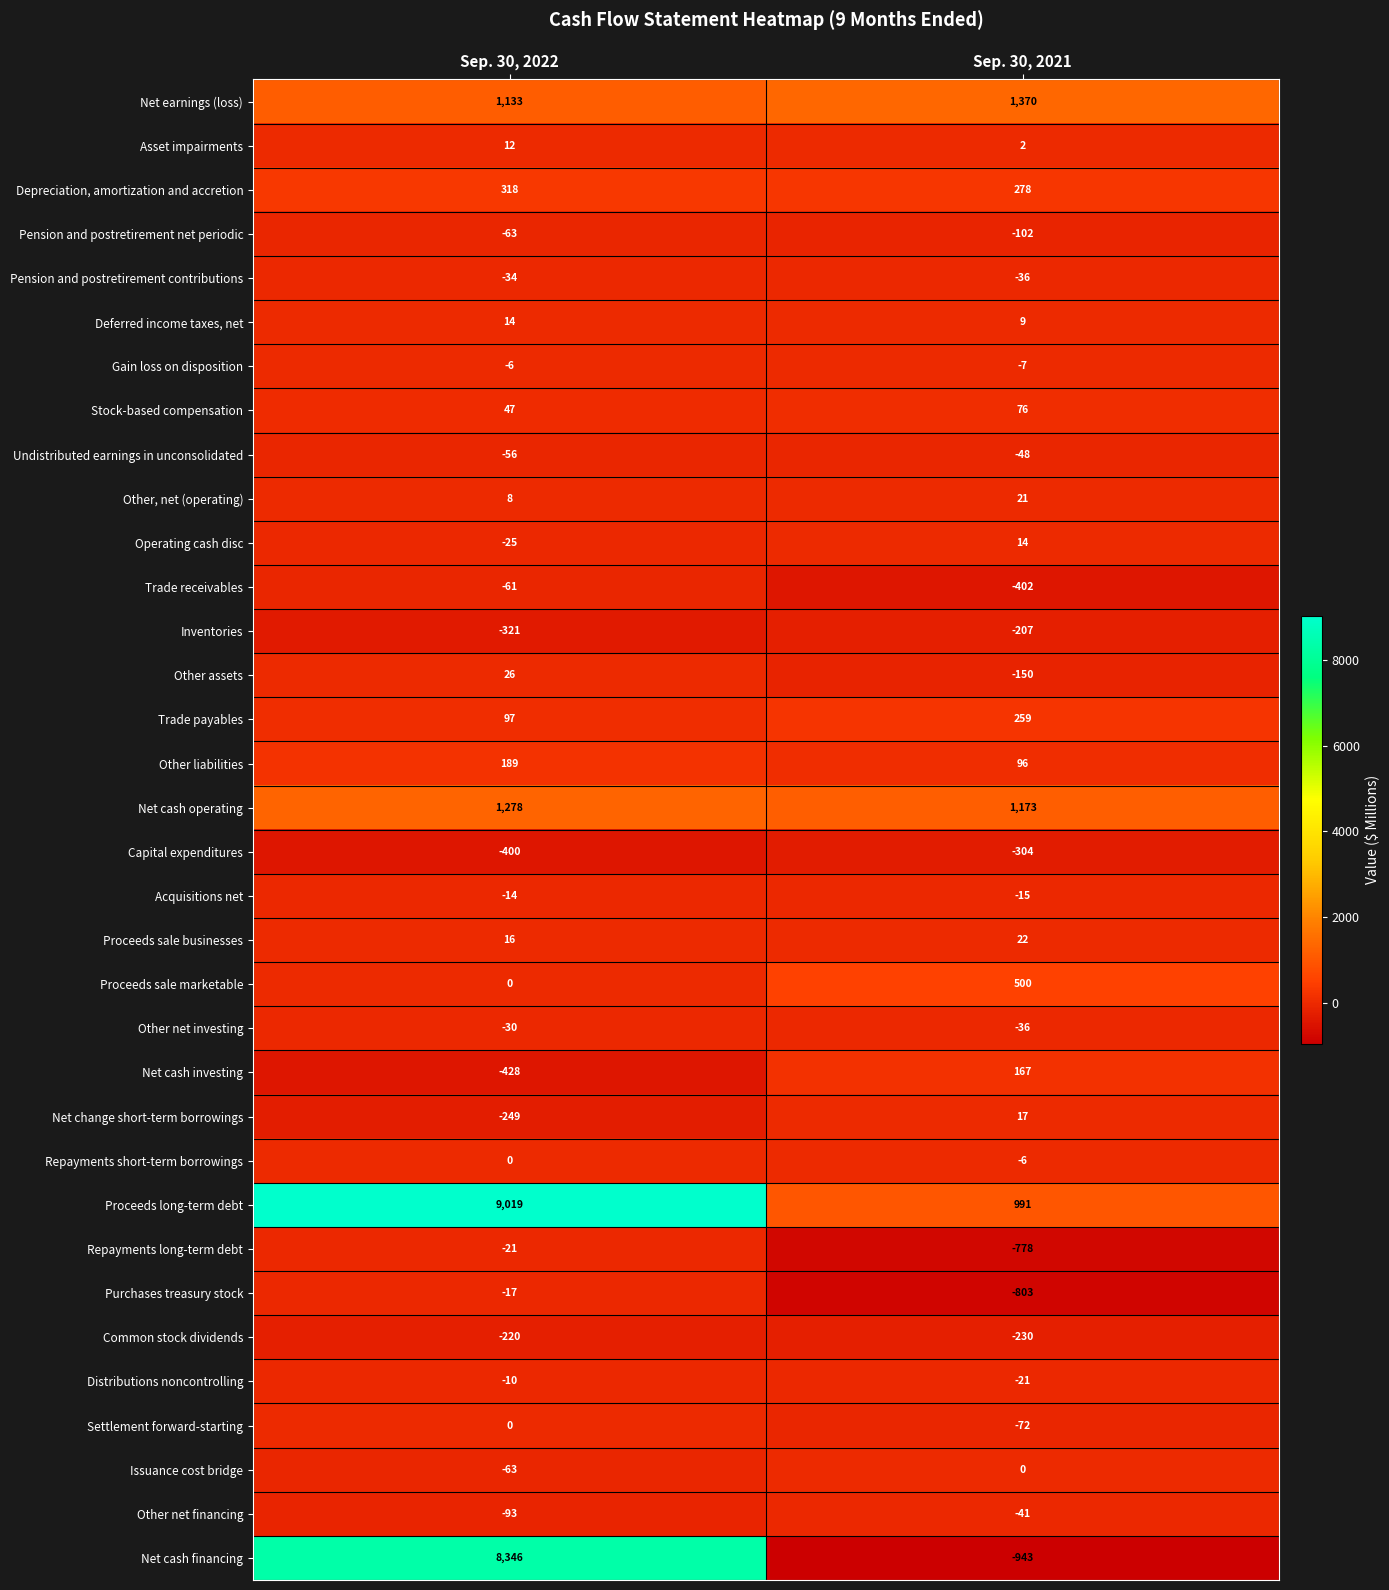

The value of Undistributed earnings in unconsolidated at Sep. 30, 2022 is -100. True or false?

False